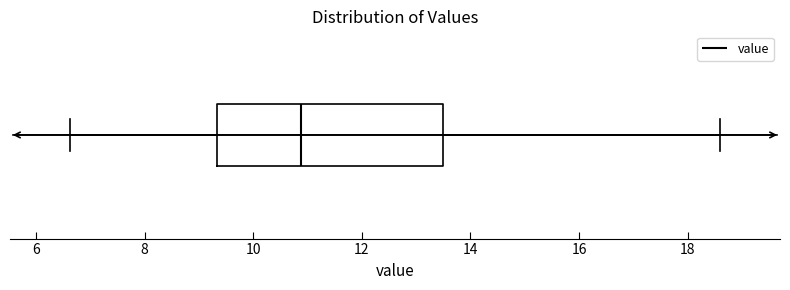

Read this box plot against the x-axis: the position of the median line, the range covered by the box, and the ends of both whiskers. The values are not printed on the chart, so give them approximately, as read against the axis.

median 10.8, box 9.4 to 13.6, whiskers 6.6 to 18.6